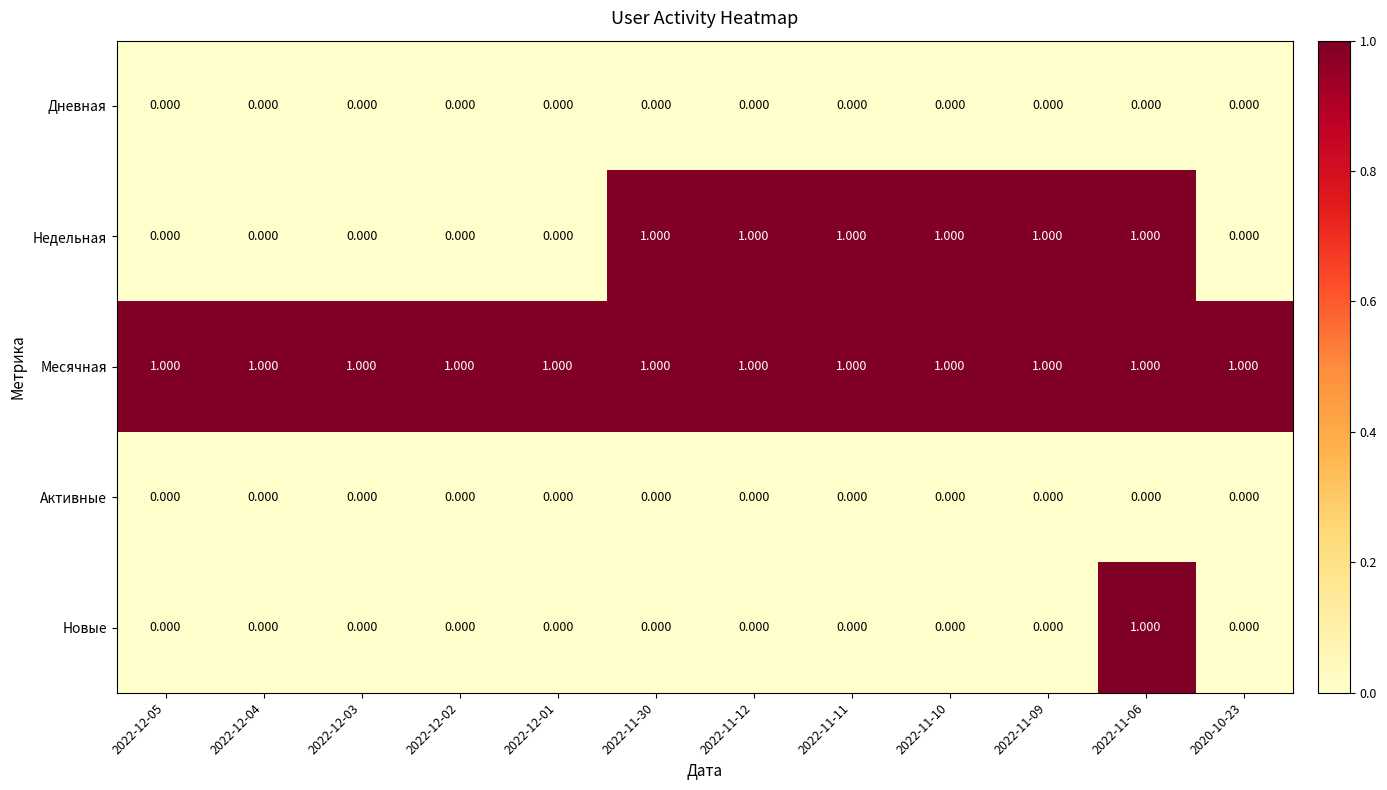

Which series has the largest total across all categories?

Месячная